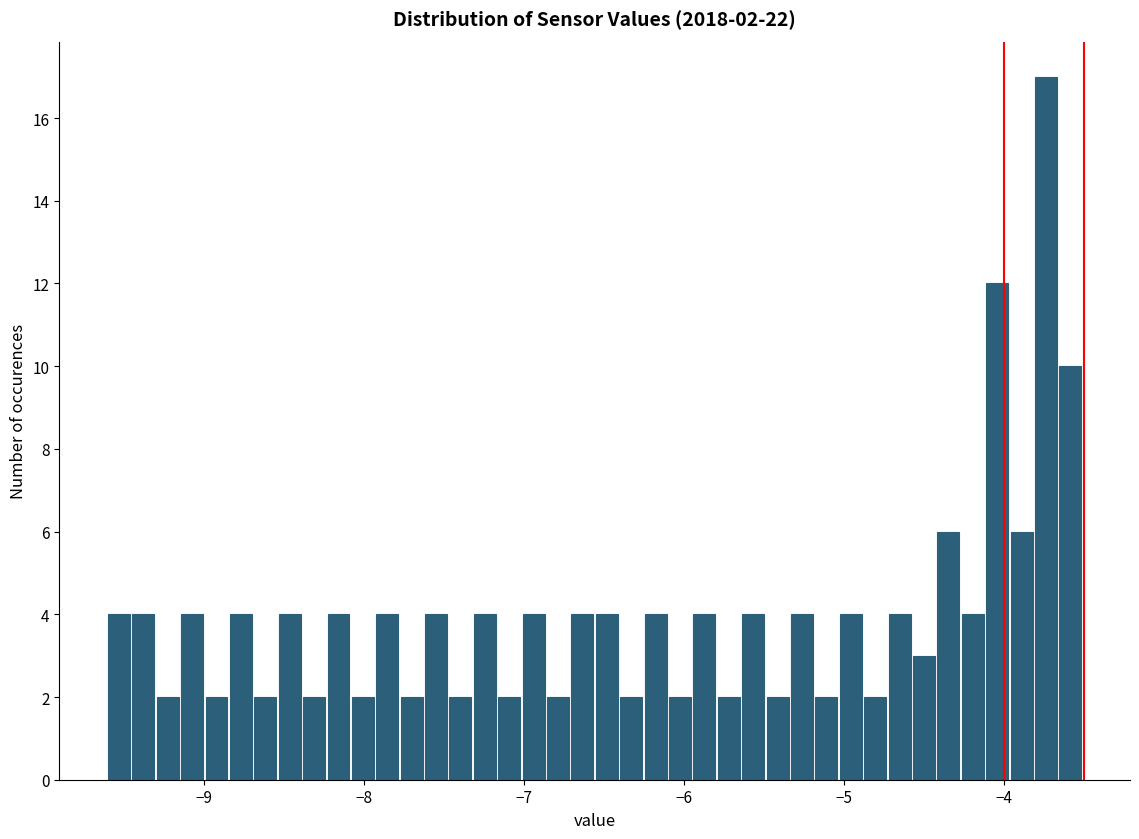

Around what value on the x-axis is the tallest bar? Give the approximate position of its centre, as read against the axis.

-3.7